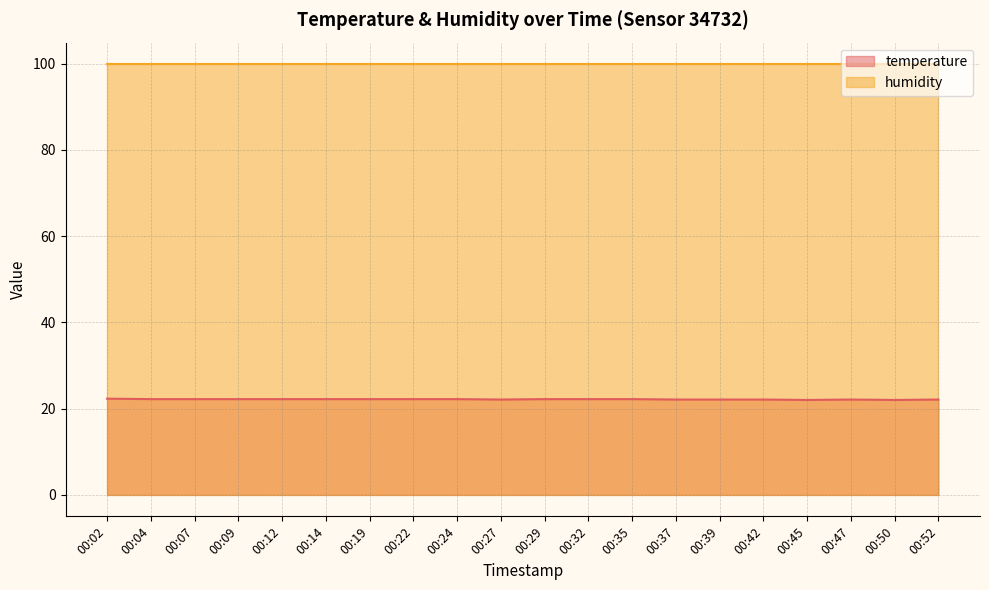

What is the difference between the maximum and second lowest values?

0.3